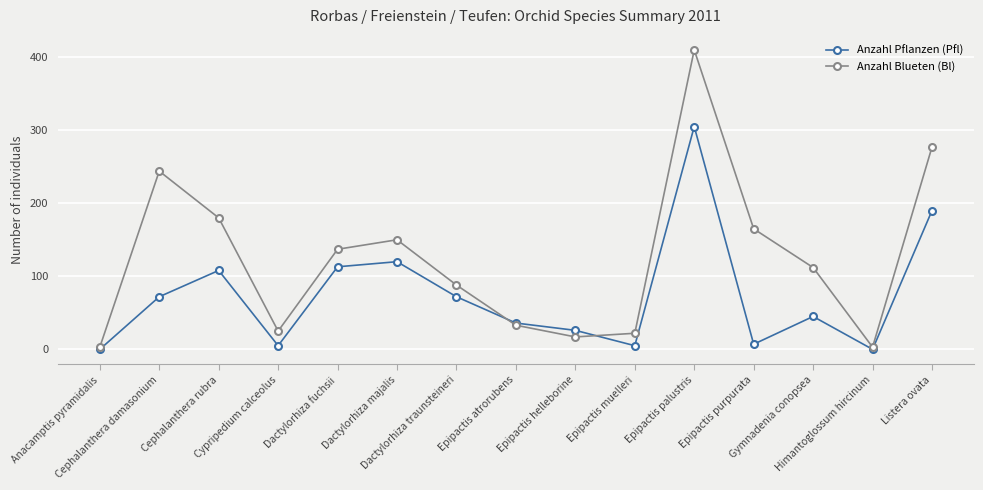

Reading right to left, transcribe all the data shown in this chart.

Anzahl Pflanzen (Pfl): Listera ovata=190	Himantoglossum hircinum=0	Gymnadenia conopsea=45	Epipactis purpurata=7	Epipactis palustris=305	Epipactis muelleri=5	Epipactis helleborine=26	Epipactis atrorubens=36	Dactylorhiza traunsteineri=72	Dactylorhiza majalis=120	Dactylorhiza fuchsii=113	Cypripedium calceolus=5	Cephalanthera rubra=108	Cephalanthera damasonium=72	Anacamptis pyramidalis=0
Anzahl Blueten (Bl): Listera ovata=277	Himantoglossum hircinum=3	Gymnadenia conopsea=112	Epipactis purpurata=165	Epipactis palustris=410	Epipactis muelleri=22	Epipactis helleborine=17	Epipactis atrorubens=33	Dactylorhiza traunsteineri=88	Dactylorhiza majalis=150	Dactylorhiza fuchsii=137	Cypripedium calceolus=25	Cephalanthera rubra=180	Cephalanthera damasonium=244	Anacamptis pyramidalis=3